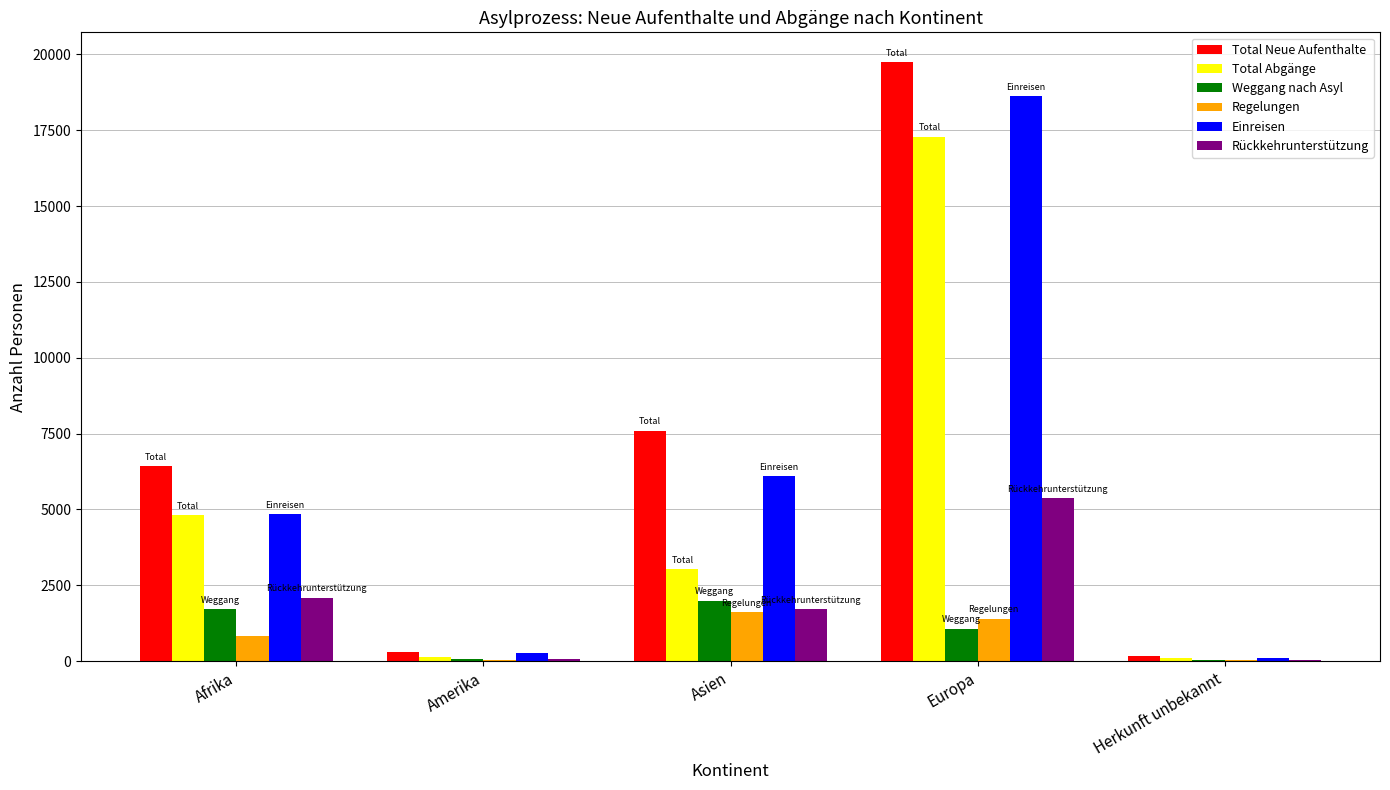

True or false: Einreisen has a value of 18617 at Europa.

True